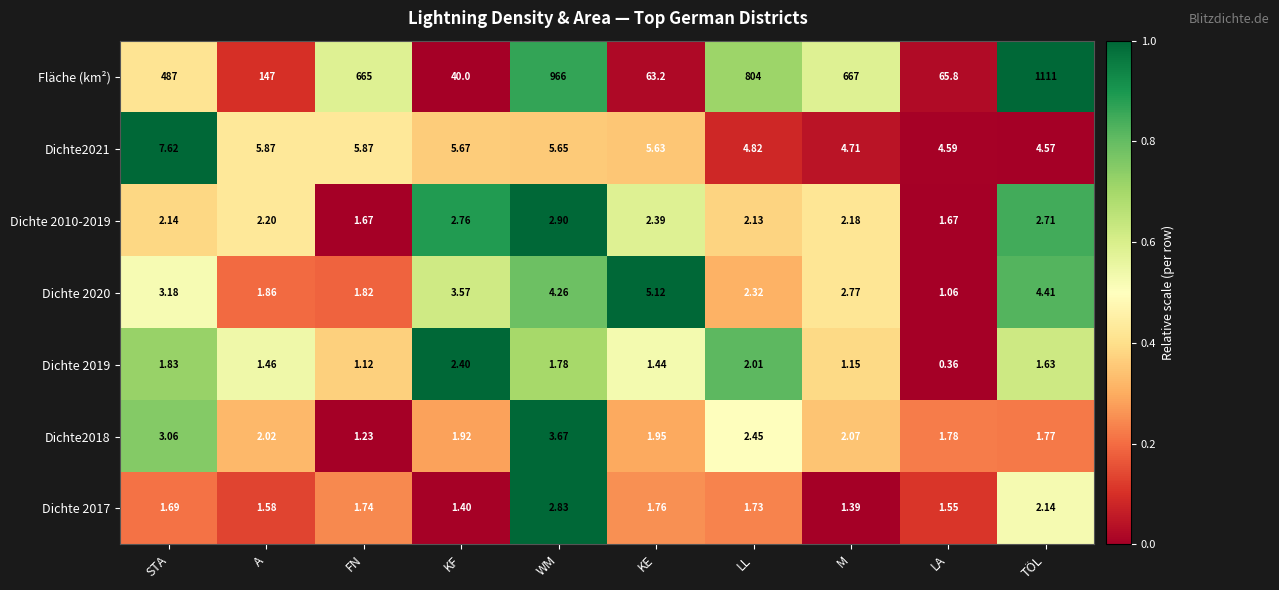

List the labels in order of Dichte 2020 value, smallest first.

LA, FN, A, LL, M, STA, KF, WM, TÖL, KE